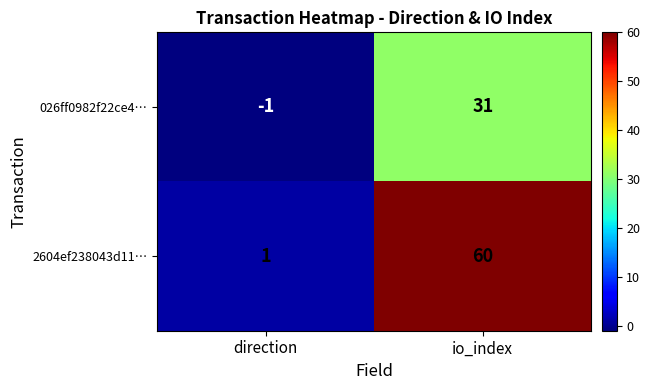

Which series has the largest total across all categories?

2604ef238043d11…